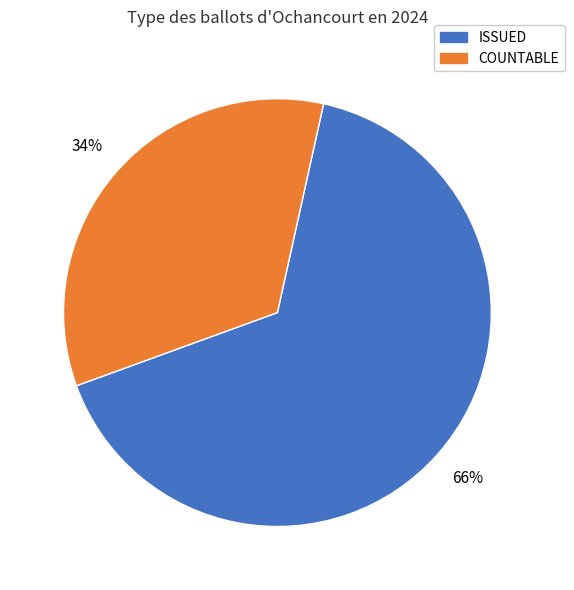

Does COUNTABLE account for over 50% of the chart?

No